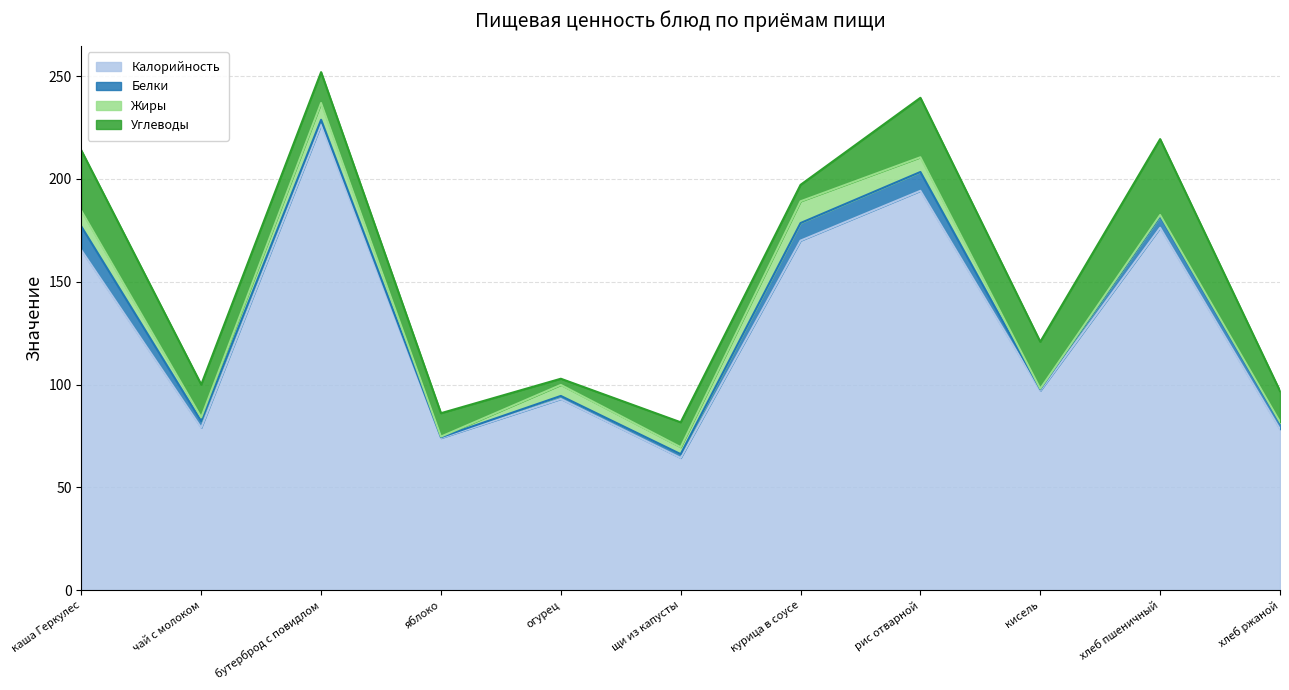

List the labels in order of Жиры value, smallest first.

яблоко, кисель, хлеб ржаной, хлеб пшеничный, чай с молоком, щи из капусты, огурец, рис отварной, каша Геркулес, бутерброд с повидлом, курица в соусе